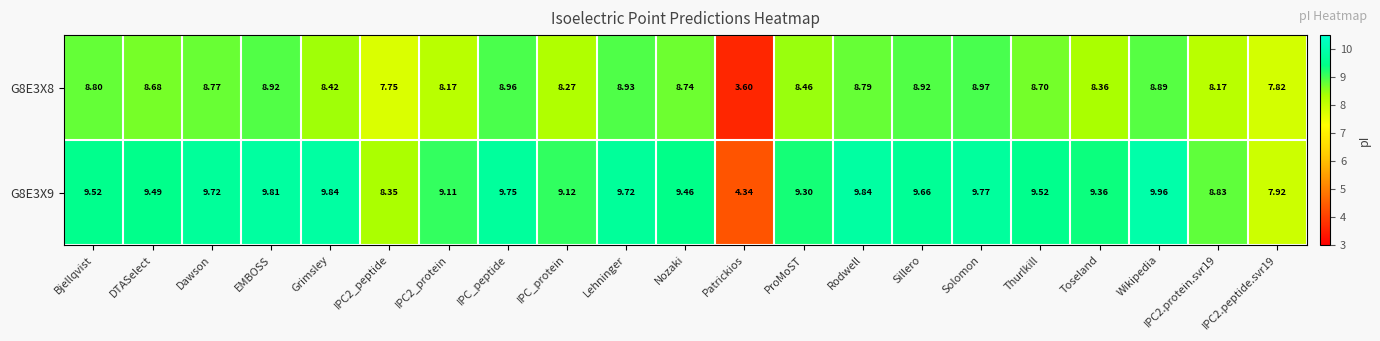

At which label does G8E3X9 reach its peak?

Wikipedia